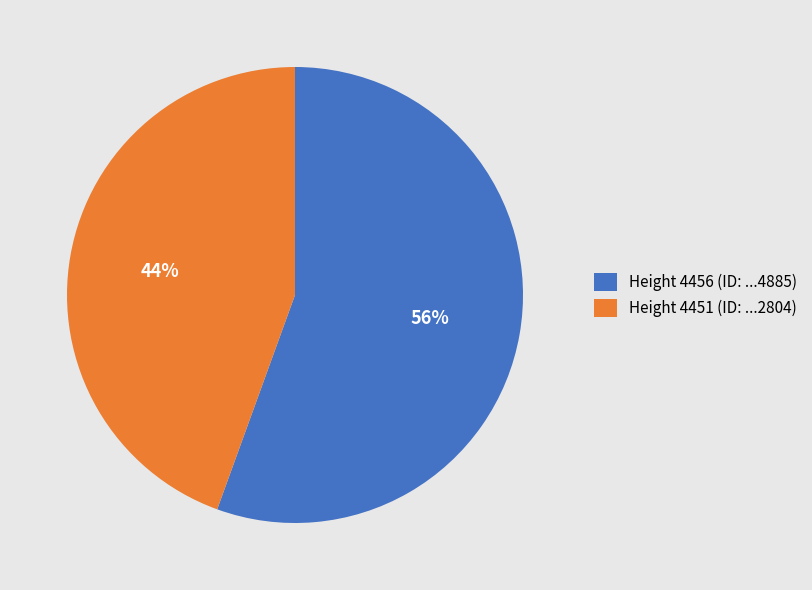

How many slices are in this pie chart?

2